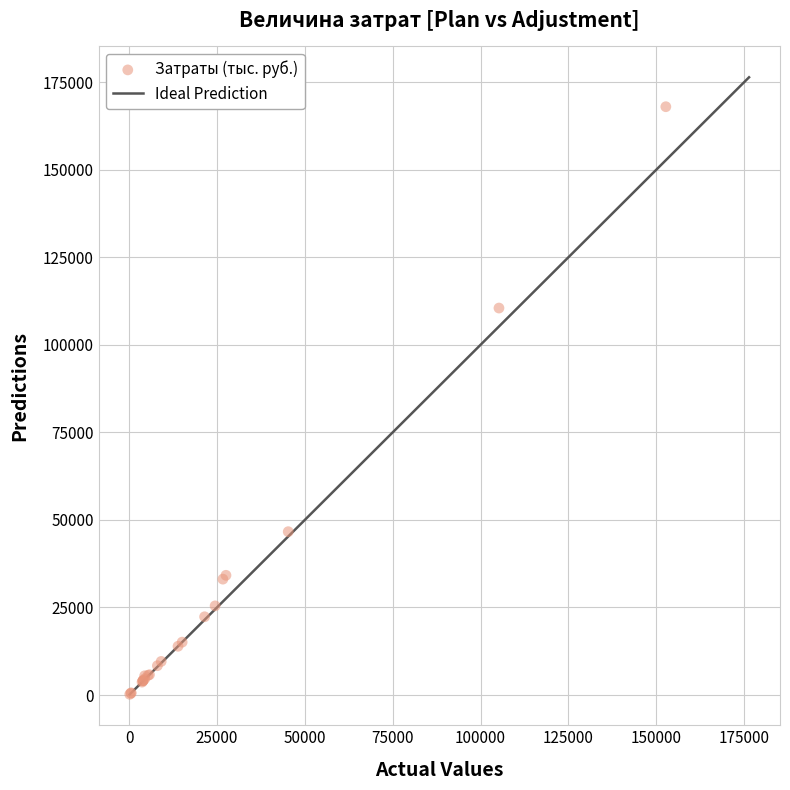

What Y value in the scatter plot is closest to 84081?

110481.5